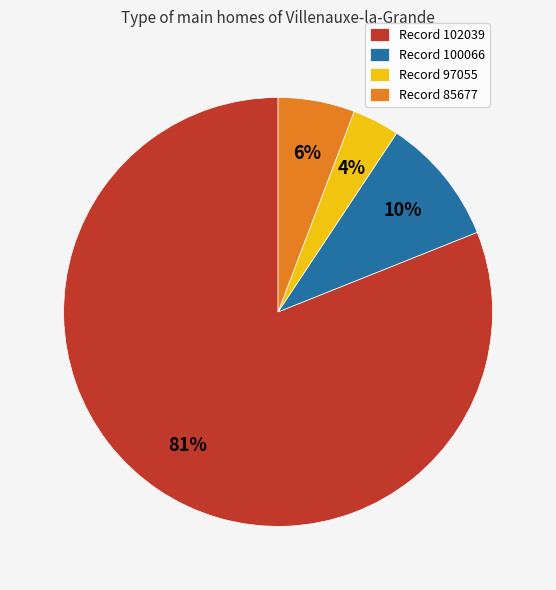

To the nearest percent, what portion does Record 100066 represent?

10%